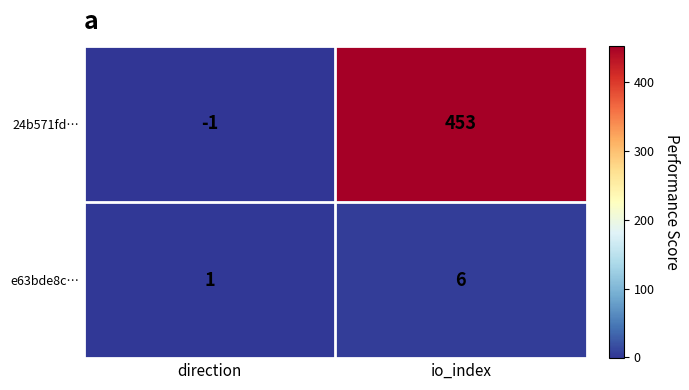

Is it true that e63bde8c… equals 1 at direction?

True